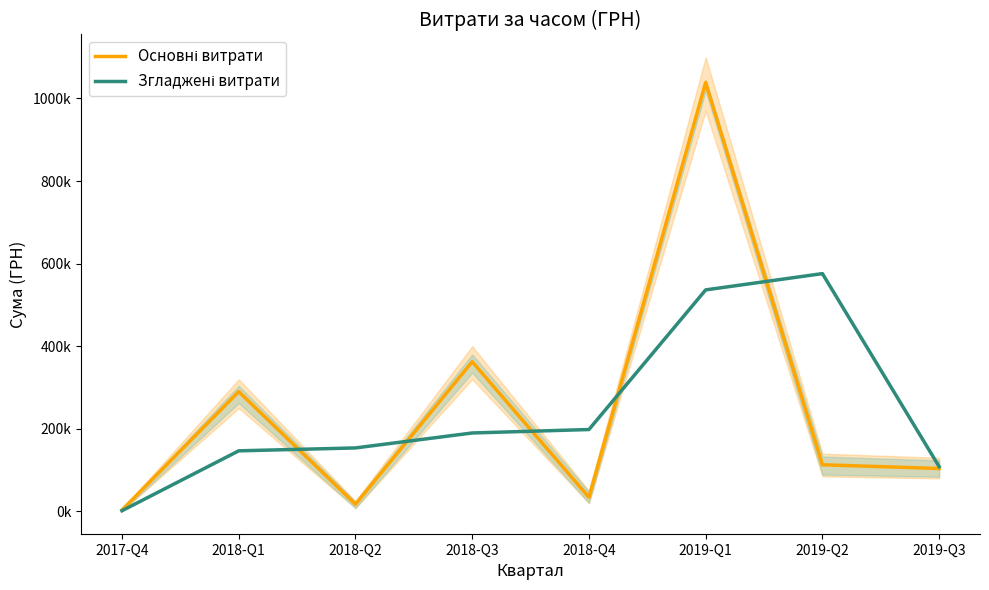

At which category is the sum across all series the highest?

2019-Q1